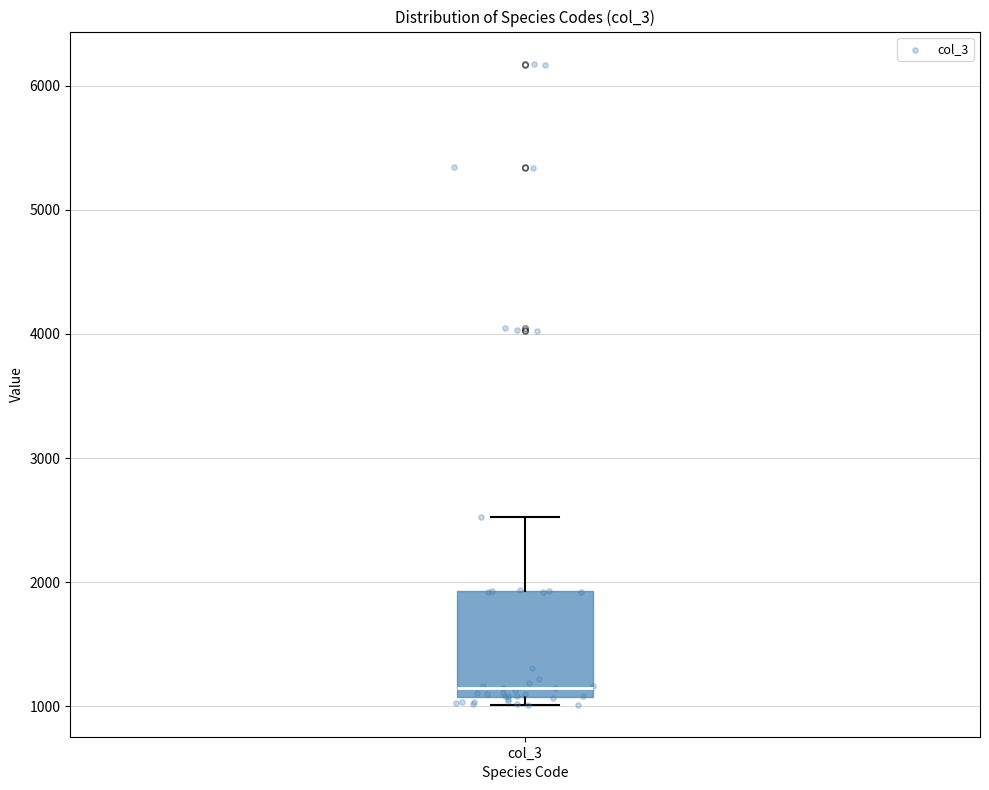

Where is the upper edge of the box for col_3 on the y-axis? The values are not printed on the chart, so give them approximately, as read against the axis.

1900